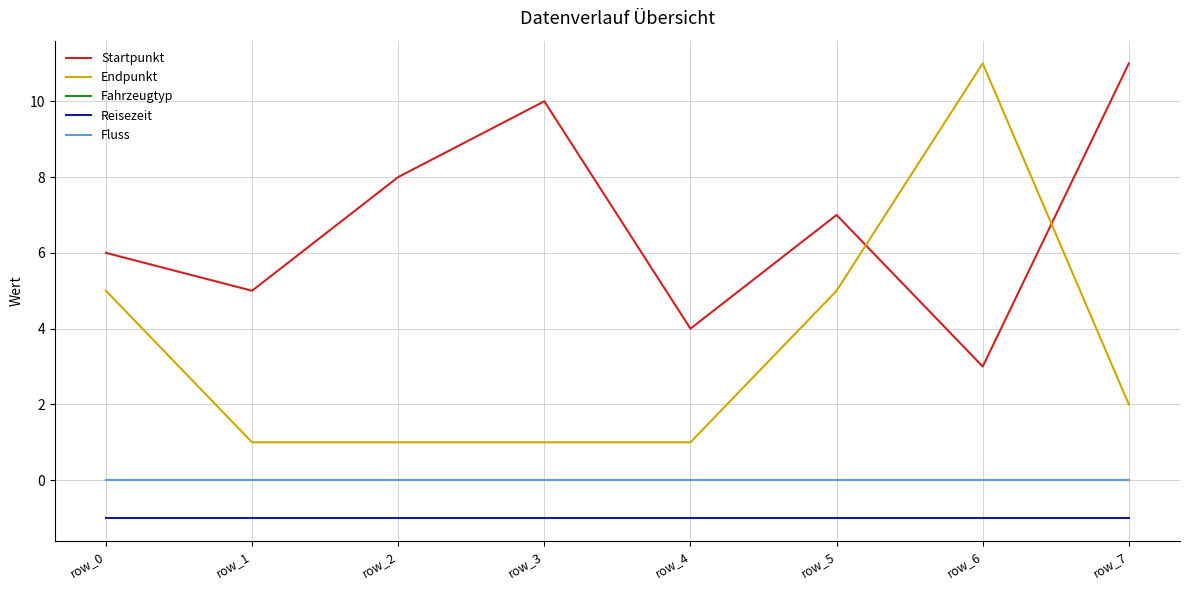

List the labels in order of Fluss value, largest first.

row_0, row_1, row_2, row_3, row_4, row_5, row_6, row_7